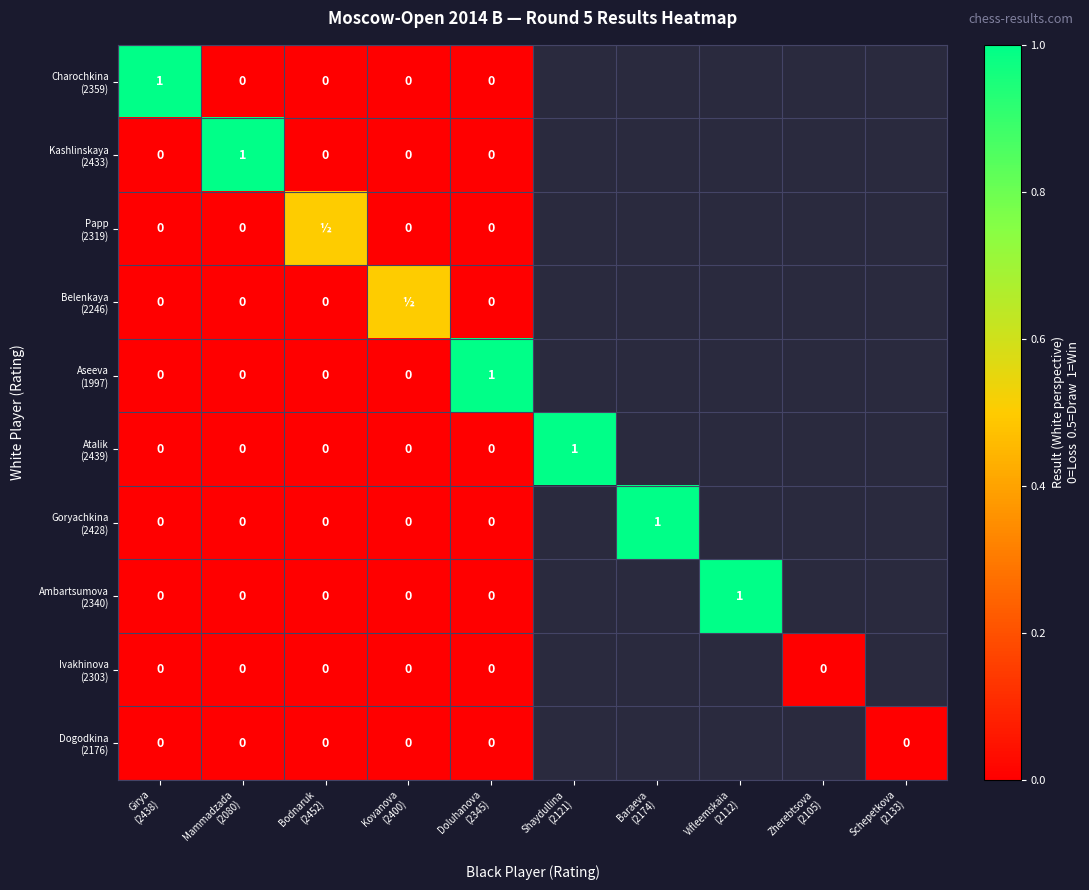

Is it true that Atalik (2439) equals 0.4 at Shaydullina (2121)?

False